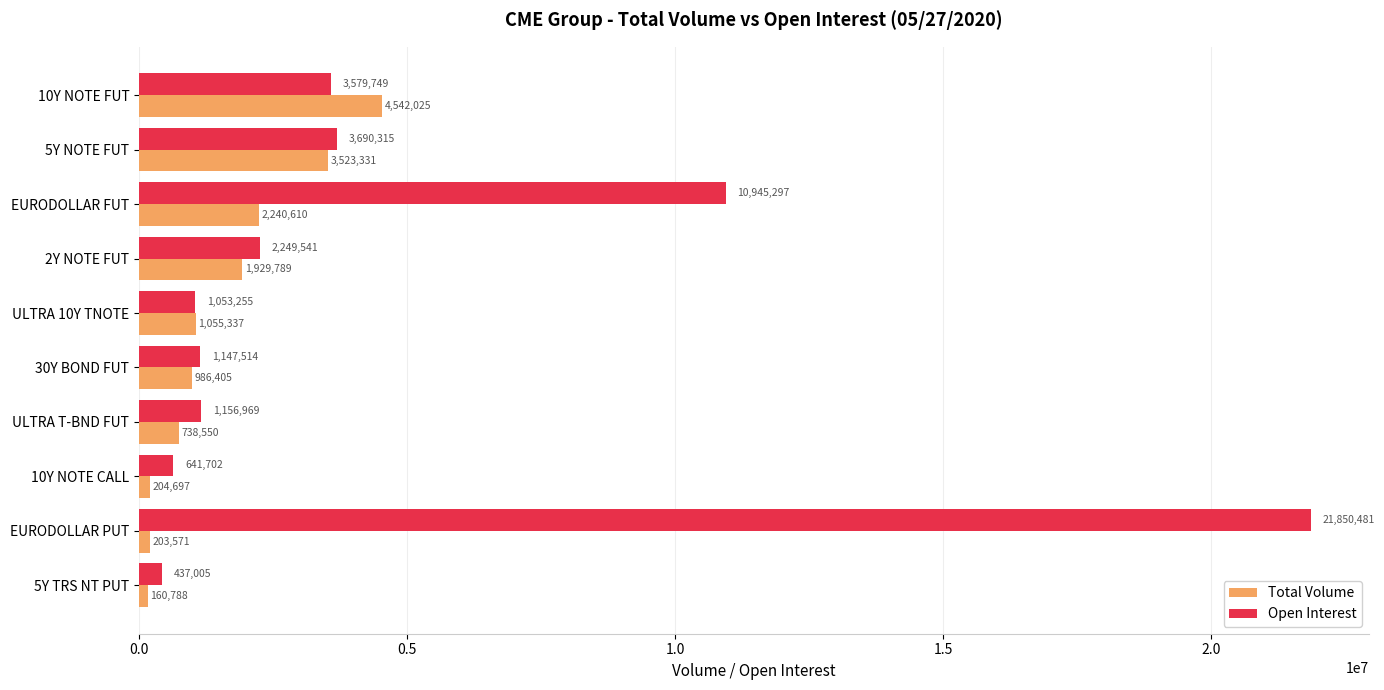

The Open Interest series shows 6582752 at 5Y NOTE FUT. True or false?

False